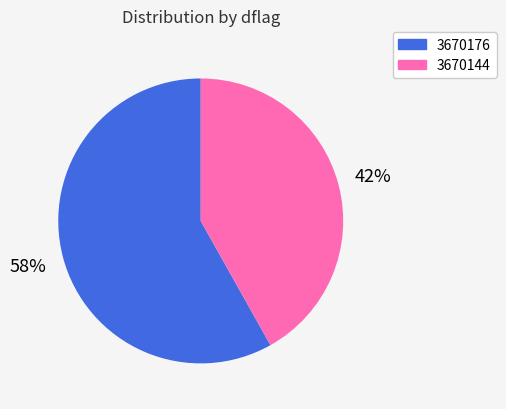

Is it true that 3670144 is 56% of the pie?

False